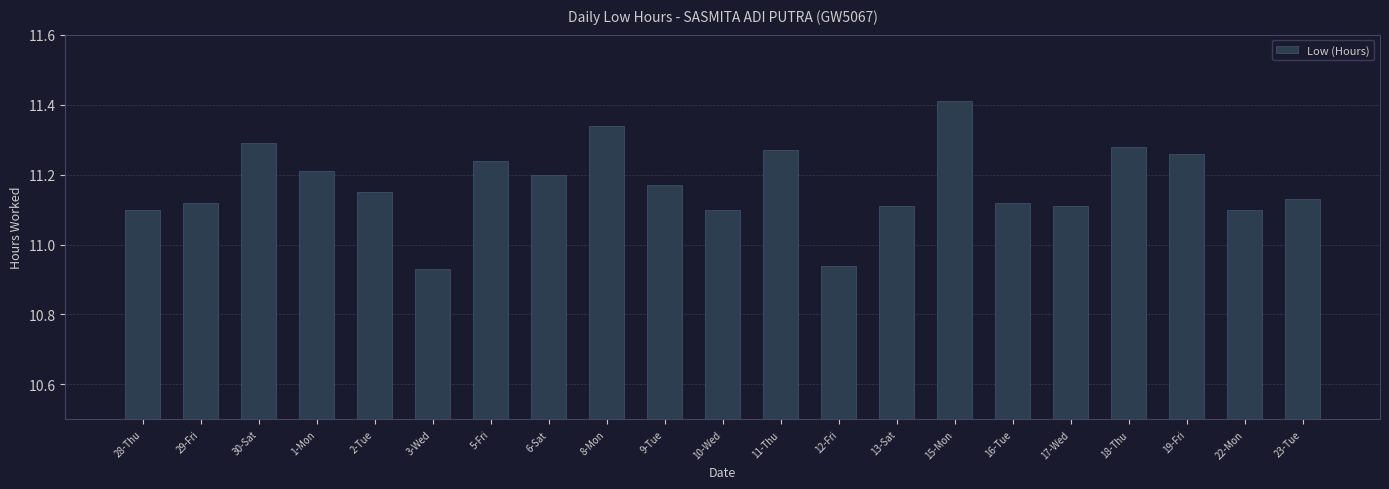

What is the sum of the values at 29-Fri and 6-Sat?

22.3